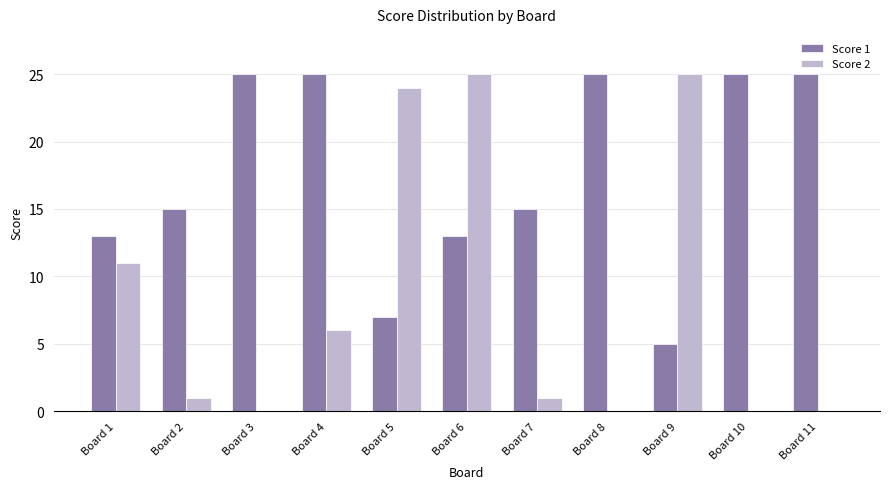

What is the highest value of the Score 2 series?

25